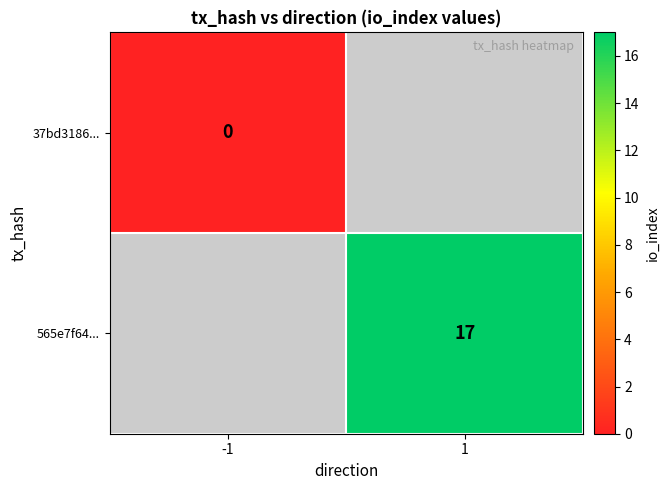

Rank the series at 1 from lowest to highest value.

37bd3186..., 565e7f64...